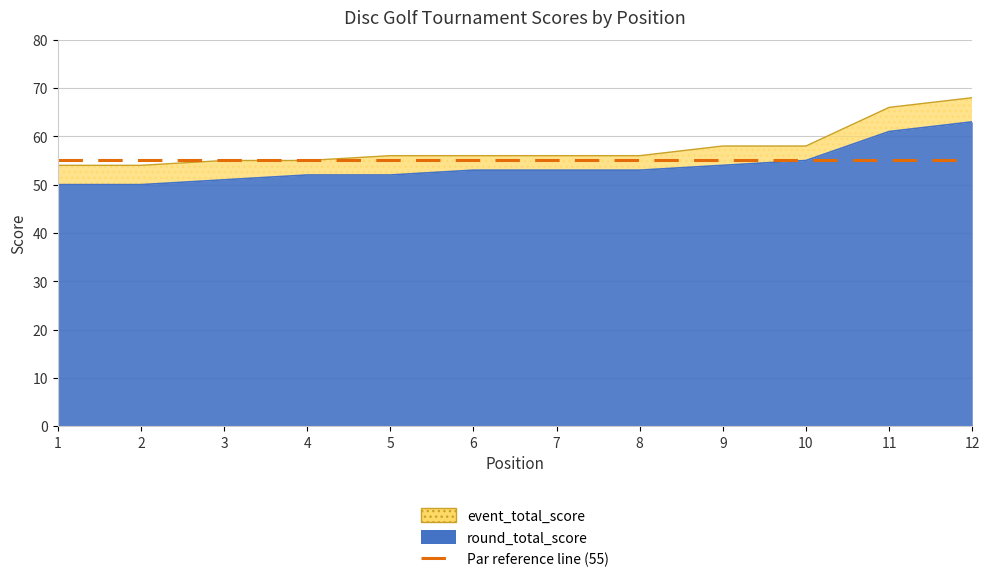

Which label corresponds to the largest value in the chart?

12